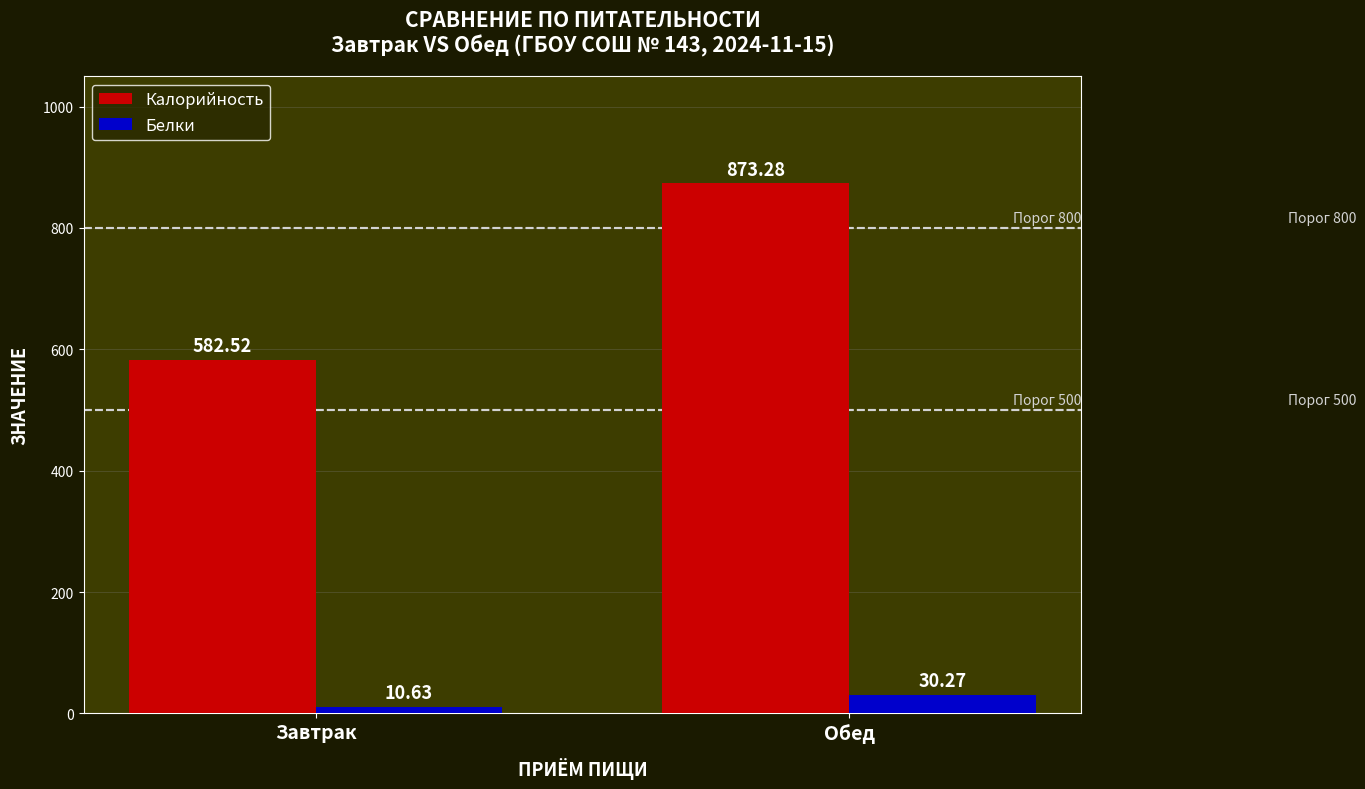

True or false: Белки has a value of 30.3 at Обед.

True